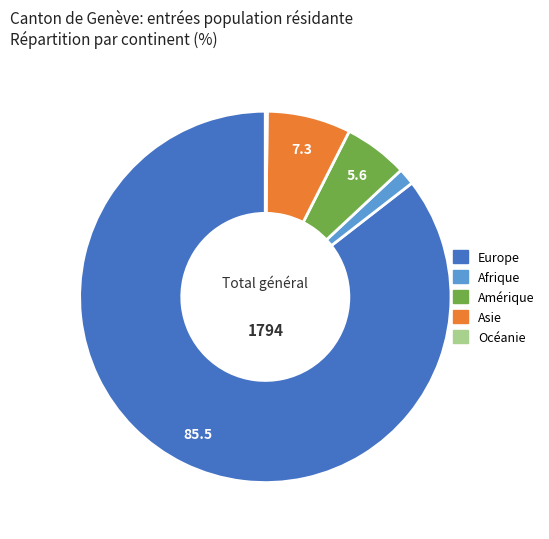

Which slice is the largest?

Europe